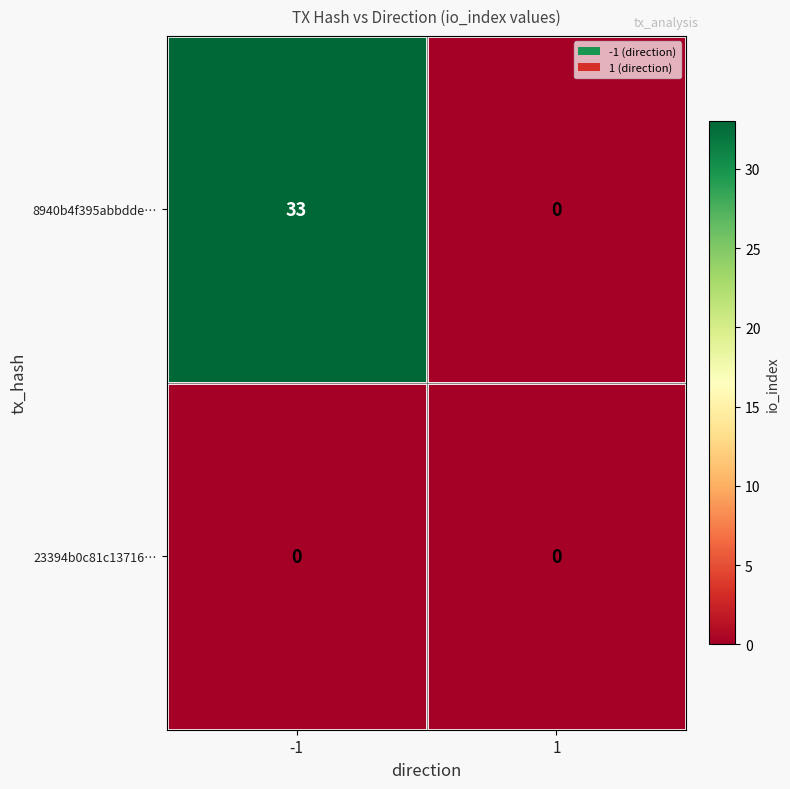

What is the difference between the highest and lowest values at -1?

33